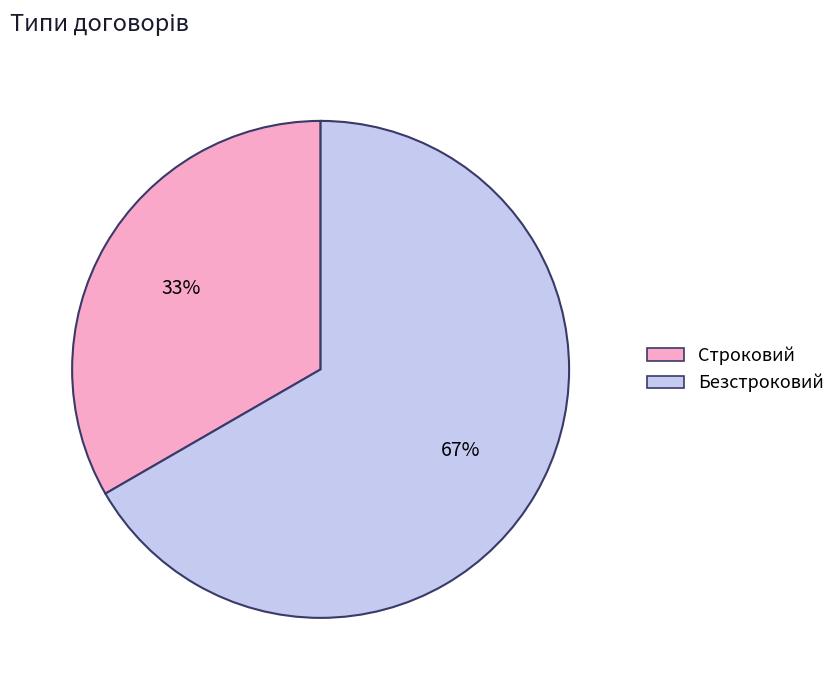

Approximately how many times larger is the value at Безстроковий compared to Строковий?

2.0